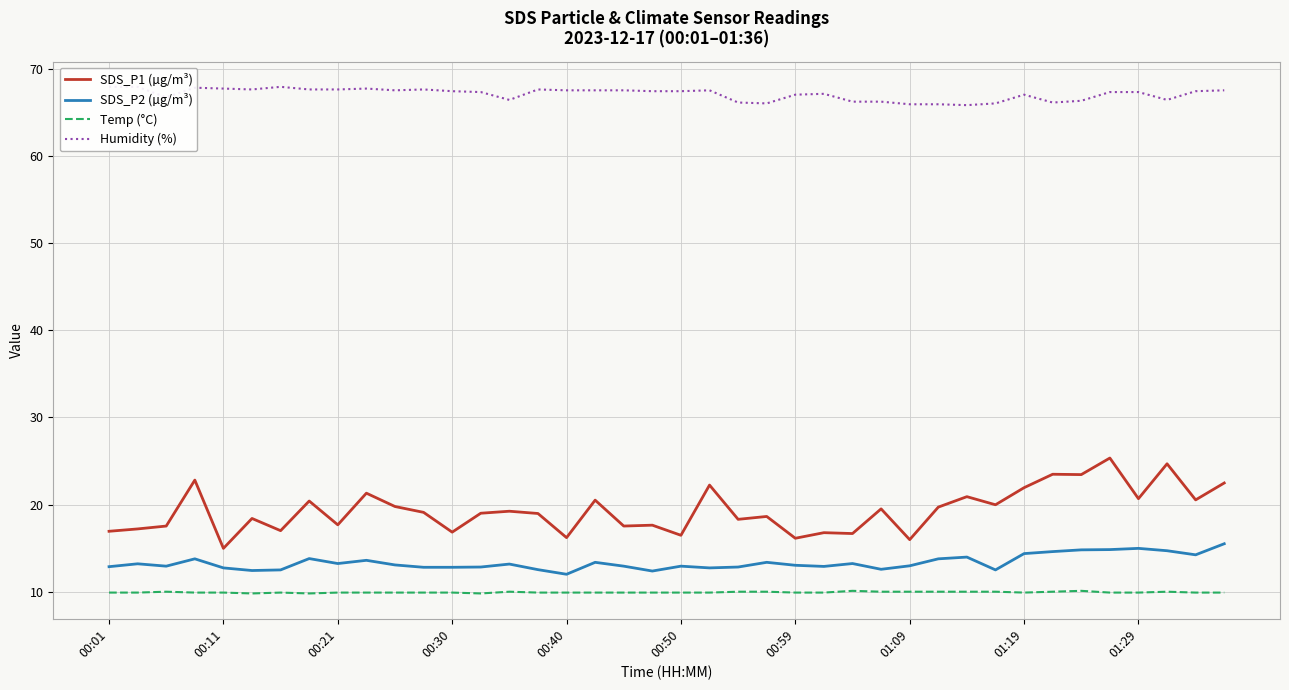

What value does the Temp (°C) series have at 34?

10.1